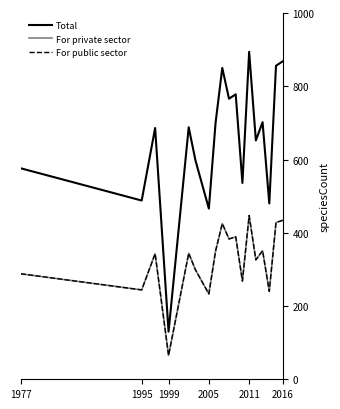

True or false: For public sector and Total intersect in this chart.

False